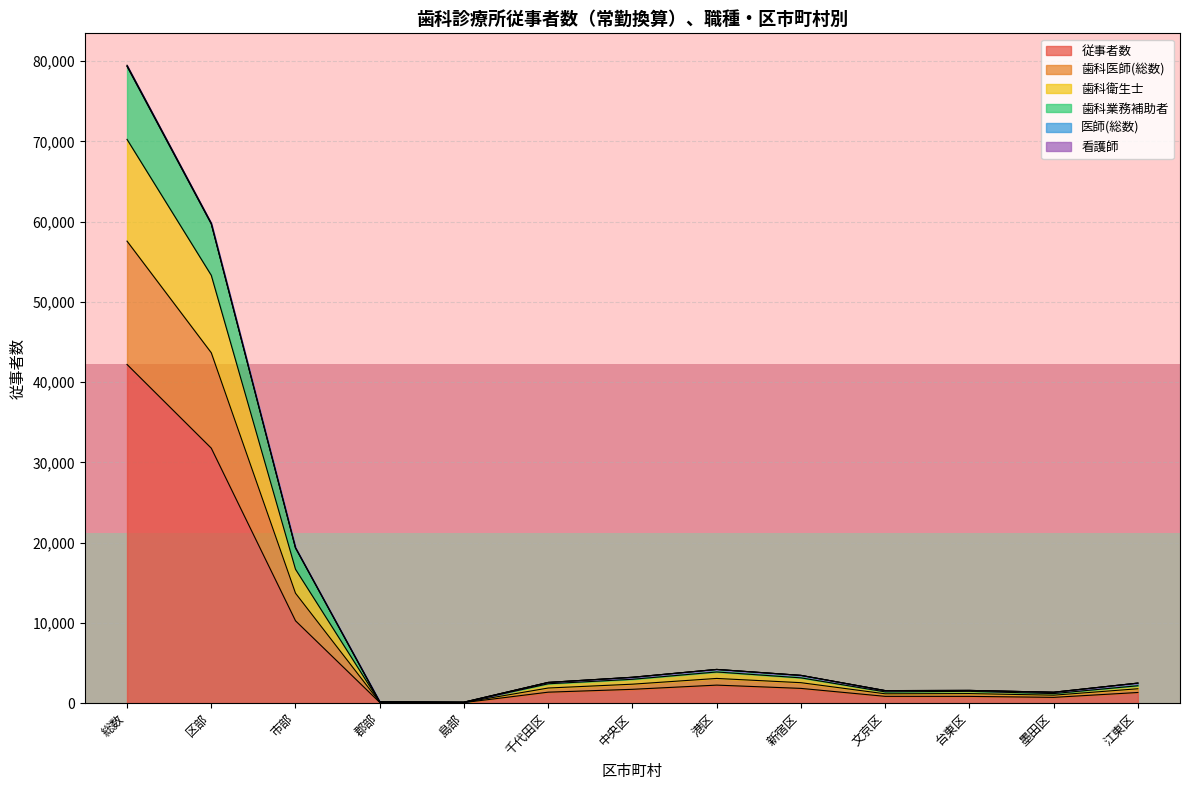

Is it true that 従事者数 equals 31774.1 at 区部?

True